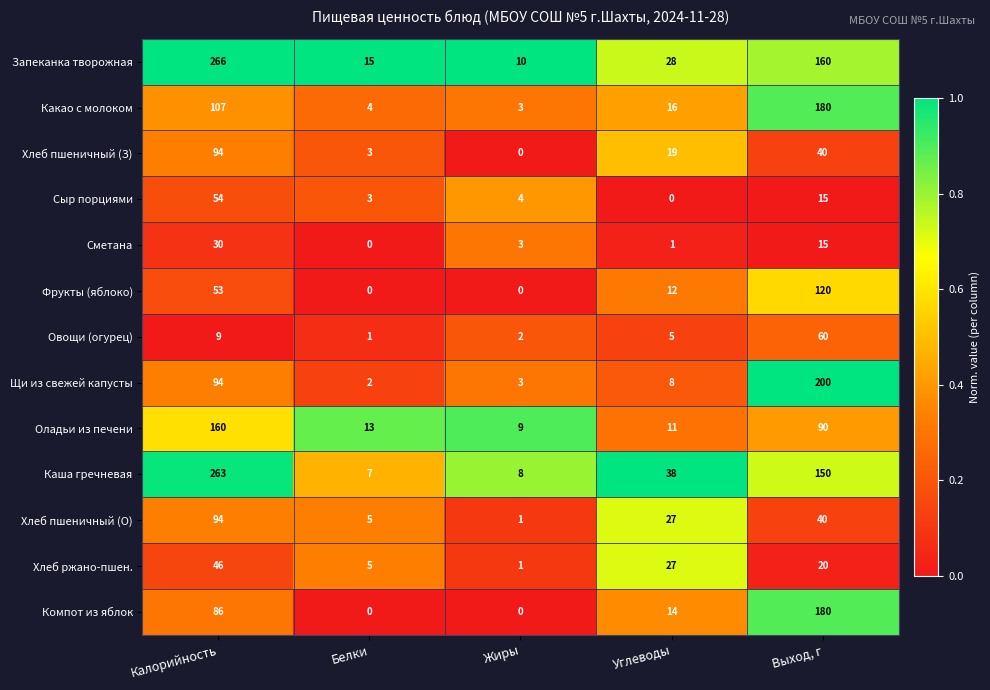

What is the difference between the second highest and minimum values in the Какао с молоком series?

104